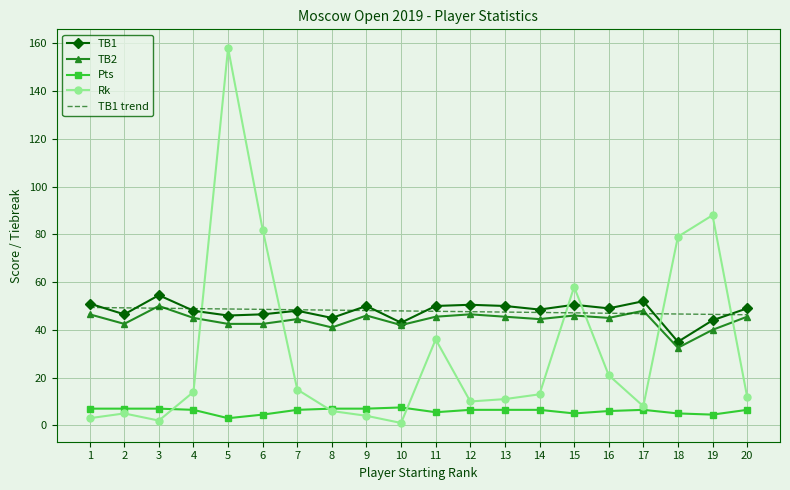

What is the greatest value displayed?

158.0